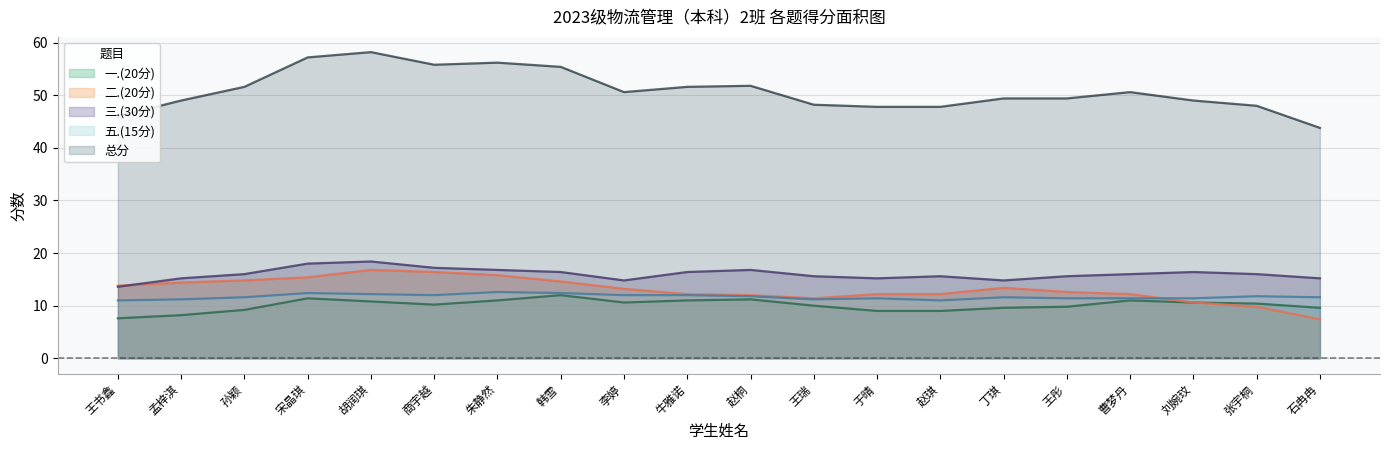

True or false: 一.(20分) and 总分 intersect in this chart.

False